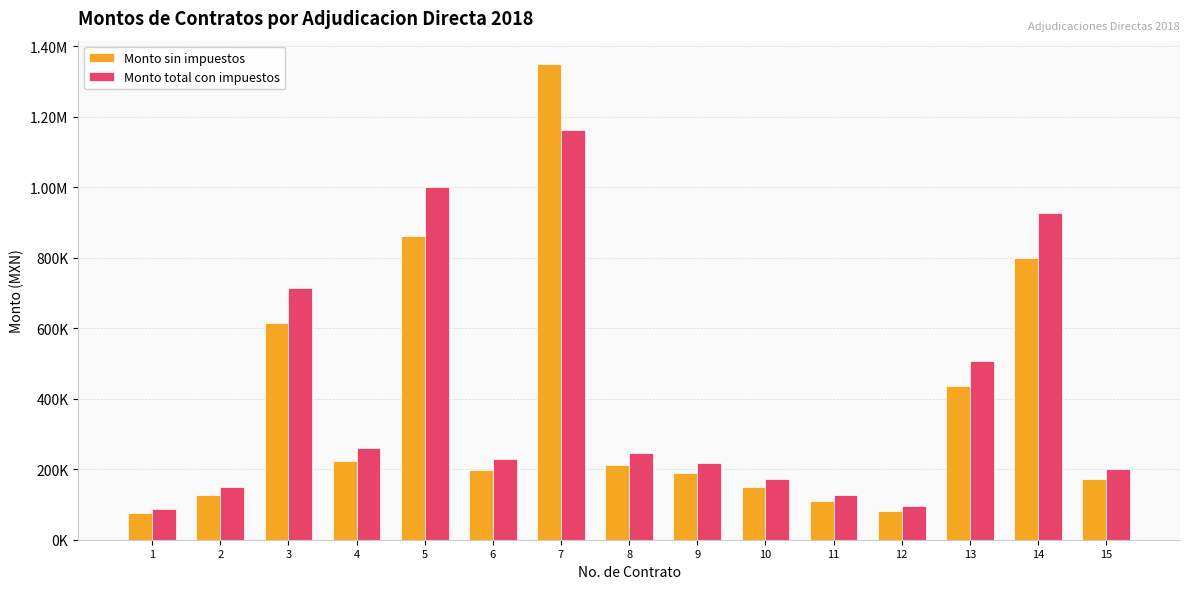

What are all the series names shown in the legend?

Monto sin impuestos, Monto total con impuestos